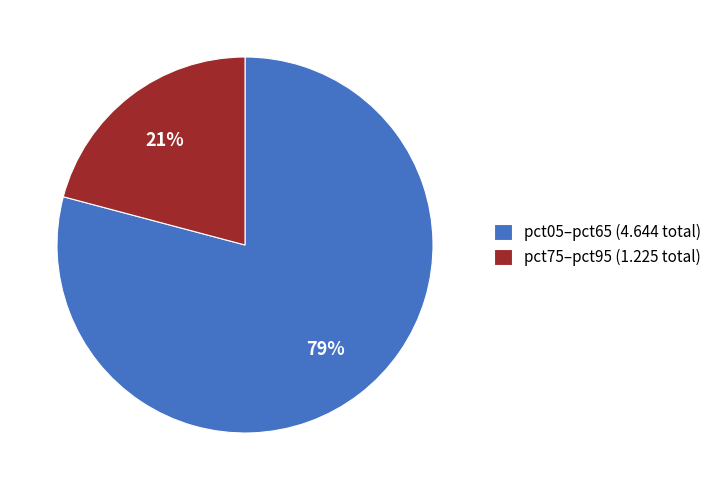

Which category has the smallest portion of the pie?

pct75–pct95 (1.225 total)